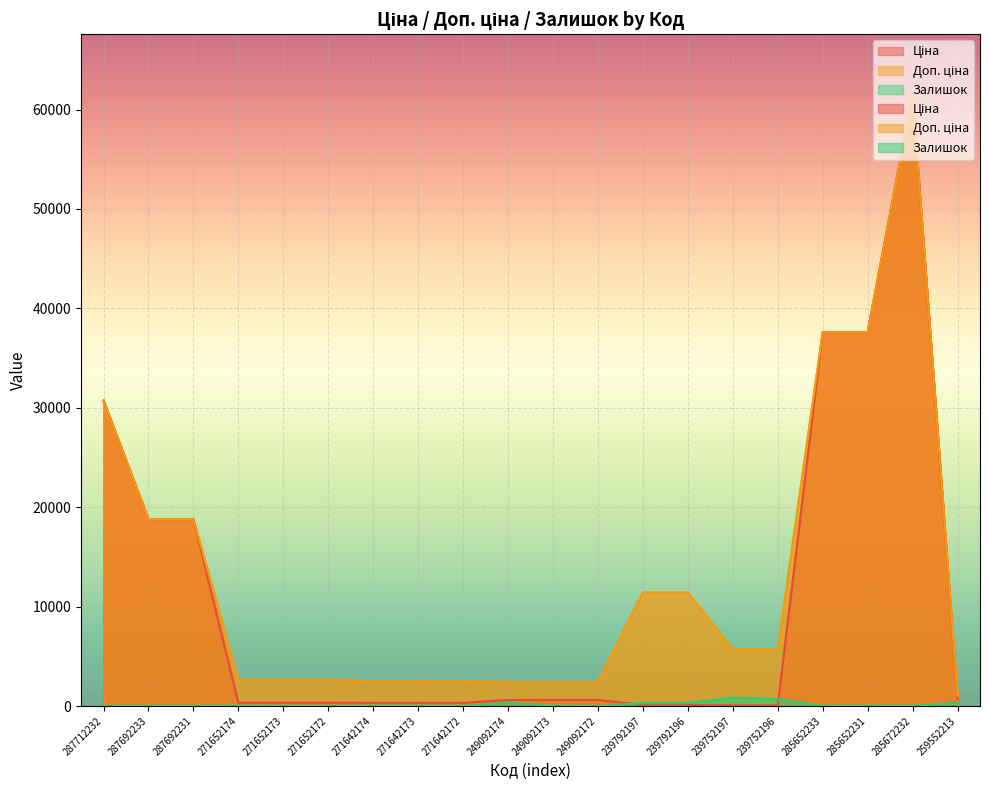

Reading left to right, transcribe all the data shown in this chart.

Ціна: 30717.1	18796.8	18796.8	324.8	324.8	324.8	310.3	310.3	310.3	603.7	603.7	603.7	114.1	114.1	57.0	57.0	37593.6	37593.6	61434.3	693.7
Доп. ціна: 30717.1	18796.8	18796.8	2598.3	2598.3	2598.3	2482.4	2482.4	2482.4	2414.8	2414.8	2414.8	11410.0	11410.0	5705.0	5705.0	37593.6	37593.6	61434.3	1024.6
Залишок: 0.0	0.0	0.0	34.0	15.0	4.0	11.0	10.0	4.0	328.0	38.0	0.0	289.0	290.0	845.0	683.0	13.0	23.0	16.0	318.0